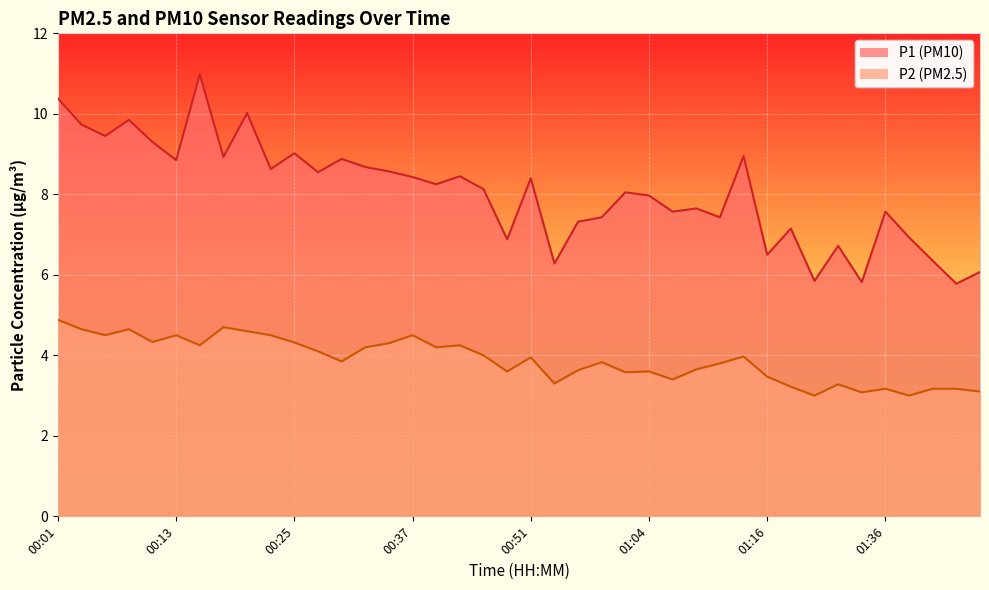

Rank the series by their maximum value, from highest to lowest.

P1 (PM10), P2 (PM2.5)